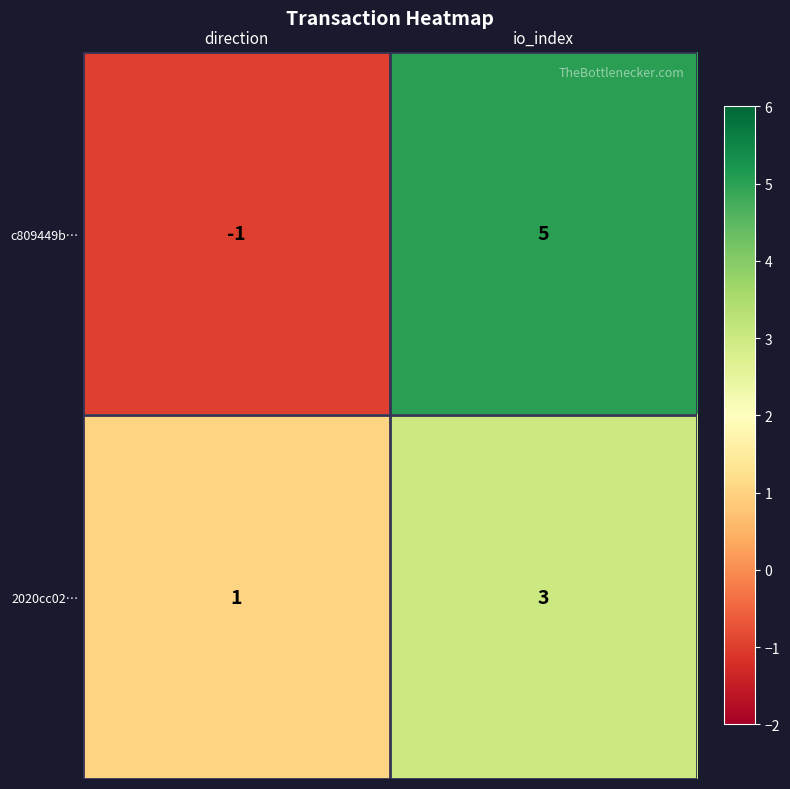

Rank the series at direction from highest to lowest value.

2020cc02…, c809449b…